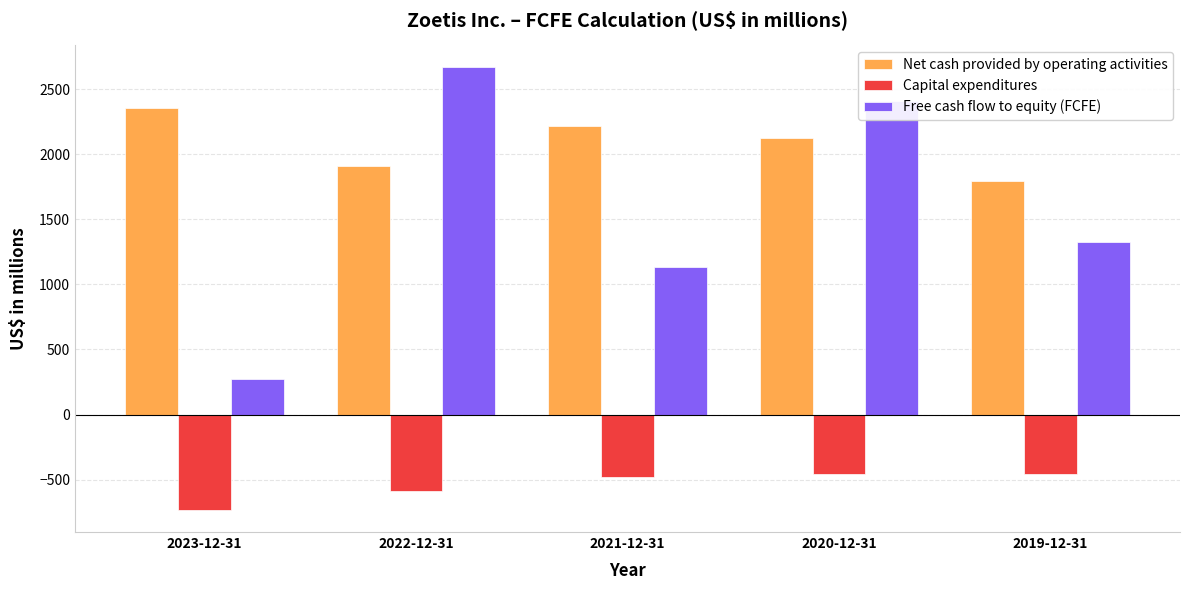

What are all the series names shown in the legend?

Net cash provided by operating activities, Capital expenditures, Free cash flow to equity (FCFE)